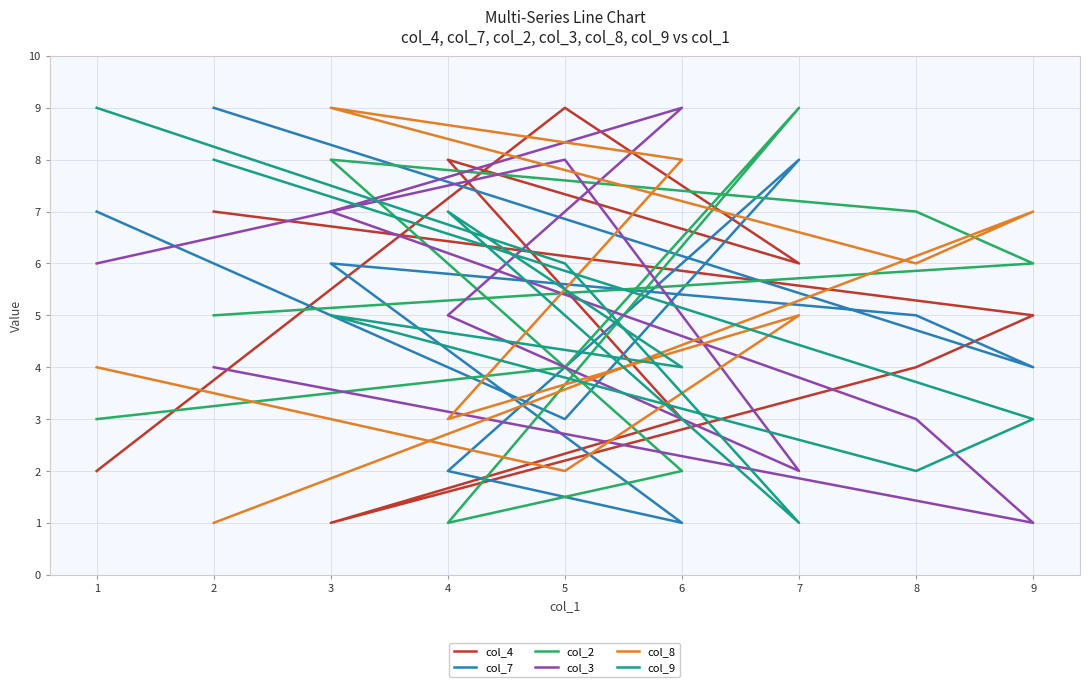

Does the chart have visible grid lines?

Yes